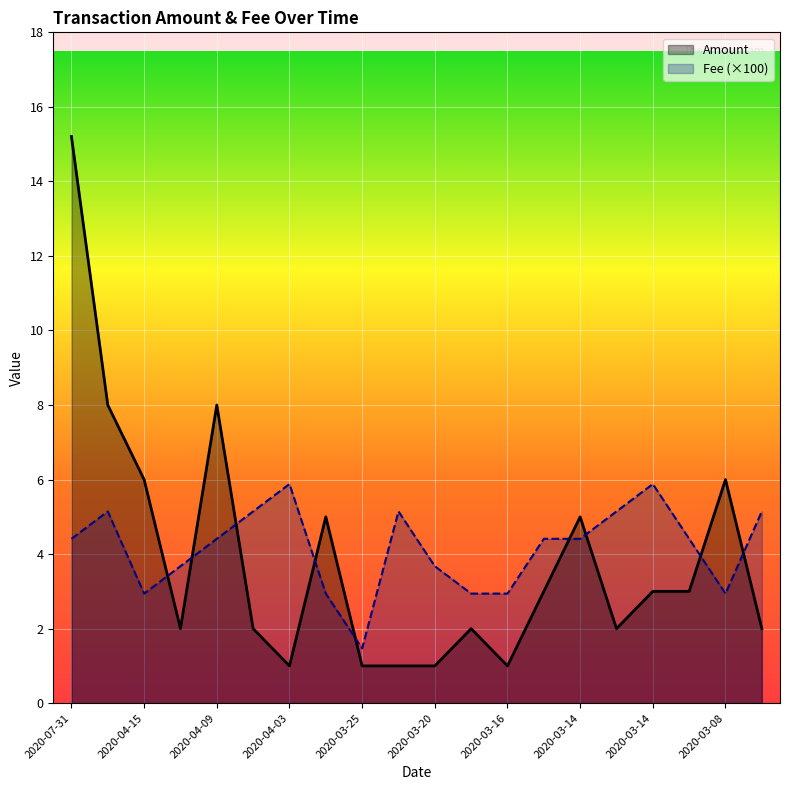

How many data points in Amount are less than 3?

10